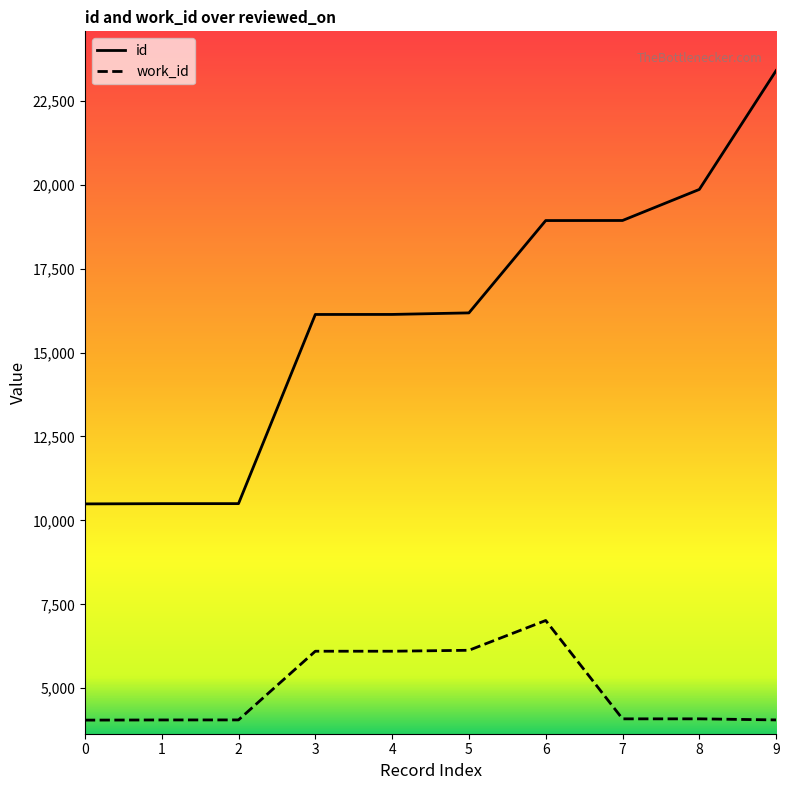

True or false: work_id and id cross at least once.

False